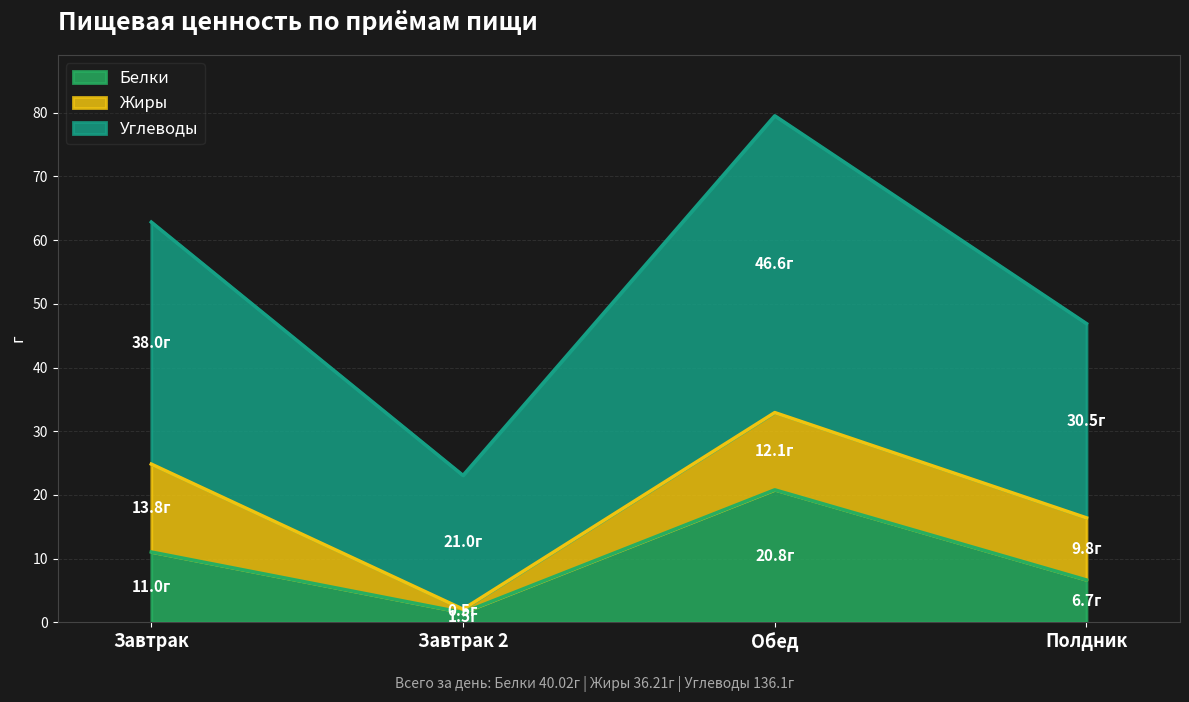

Does the chart display data point markers on the line(s)?

No